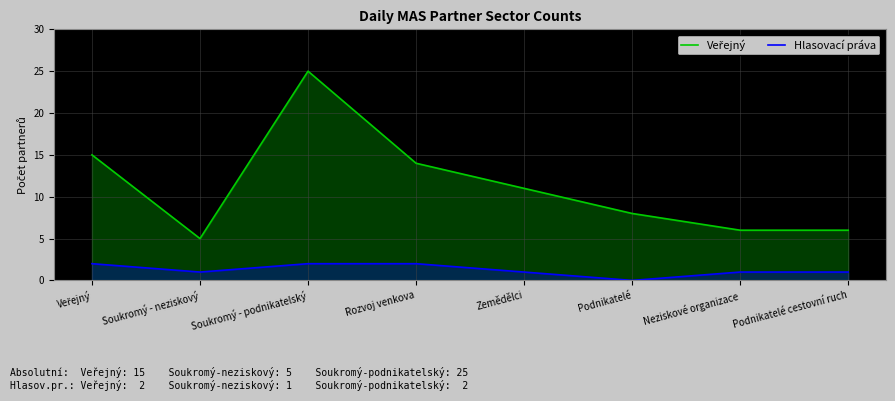

Which series has the largest range (max minus min)?

Veřejný